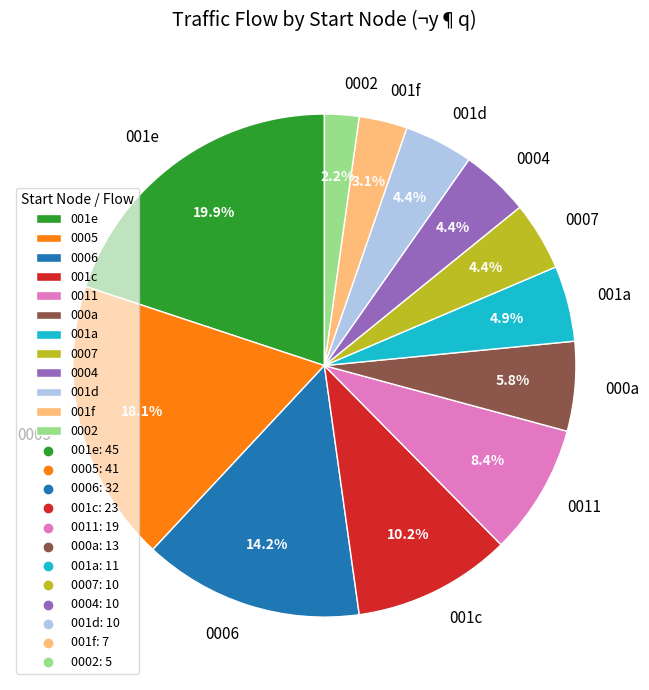

To the nearest percent, what is the average slice percentage?

8%